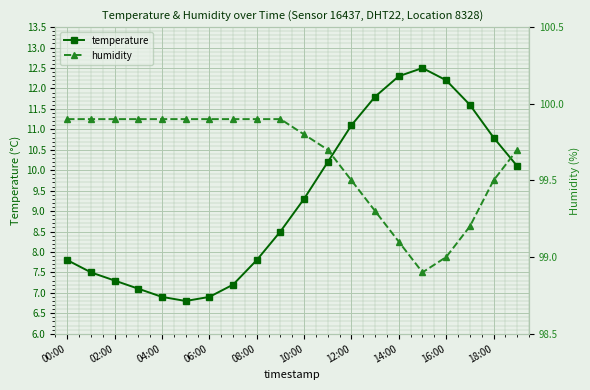

True or false: temperature and humidity cross at least once.

False